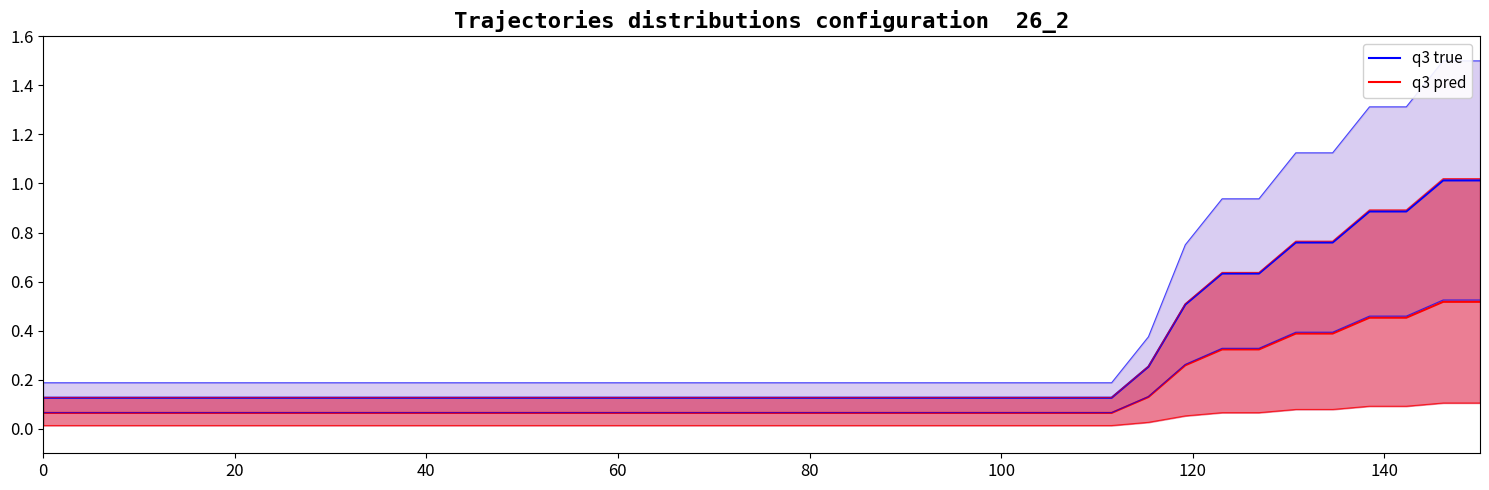

What is the sum of all q3 true values?

11.1